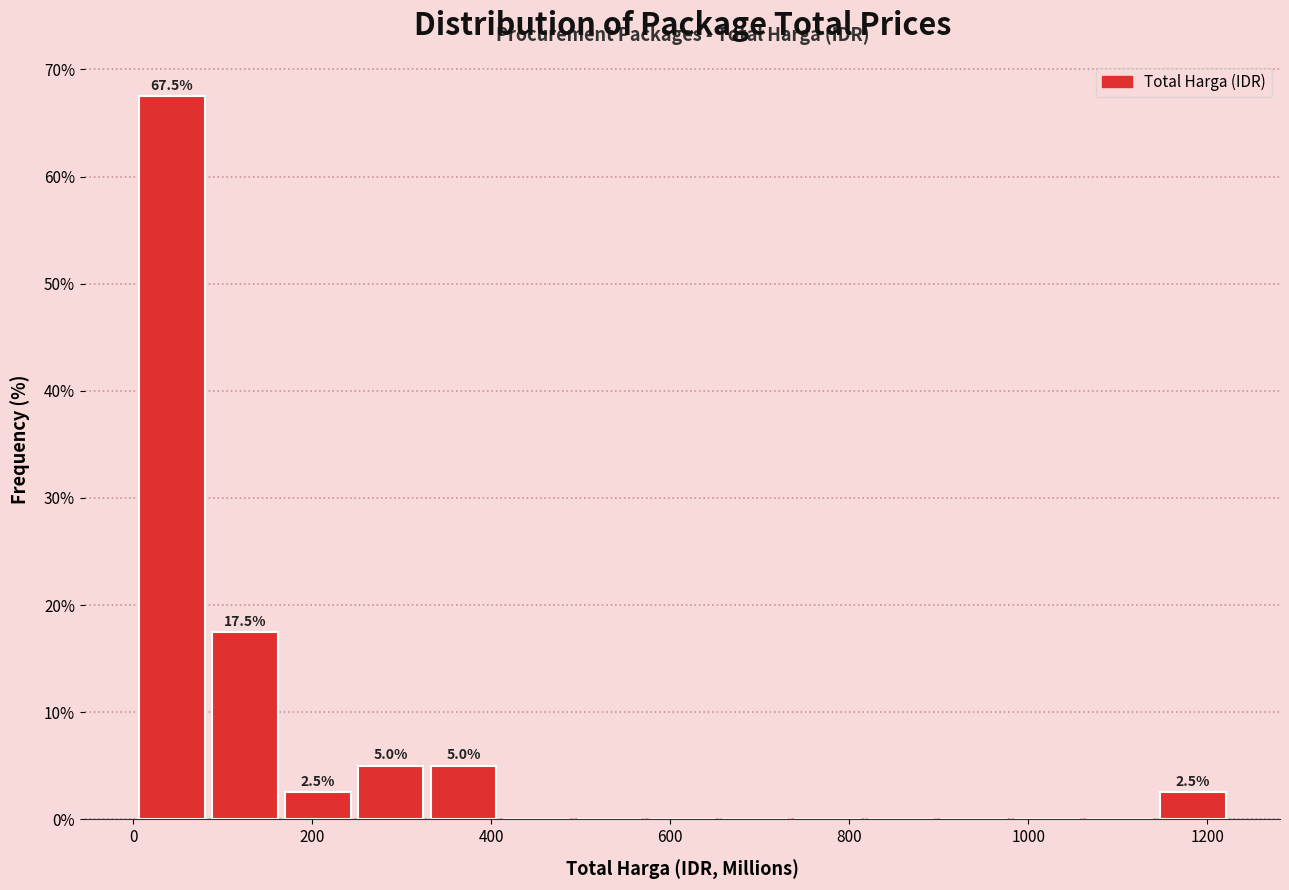

Which range on the x-axis has the tallest bar?

0 to 80